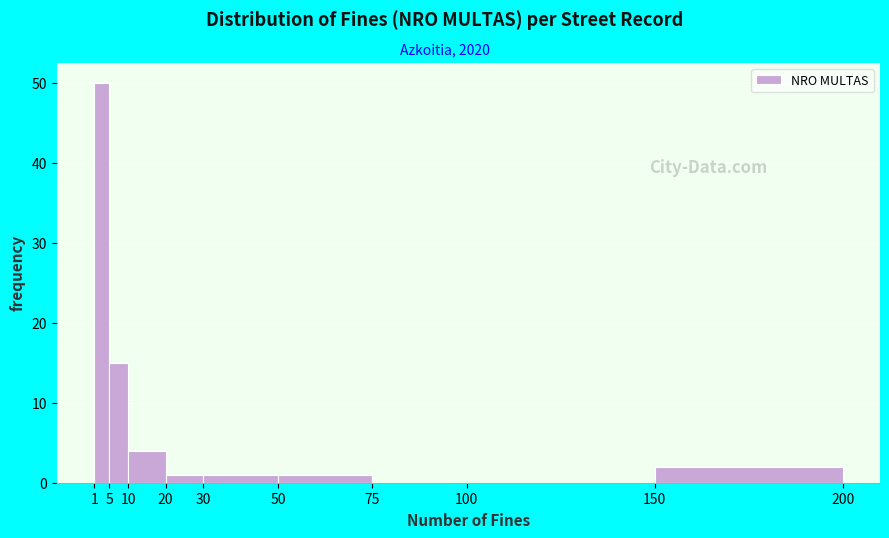

Over which range of the x-axis is the bar tallest?

1 to 5